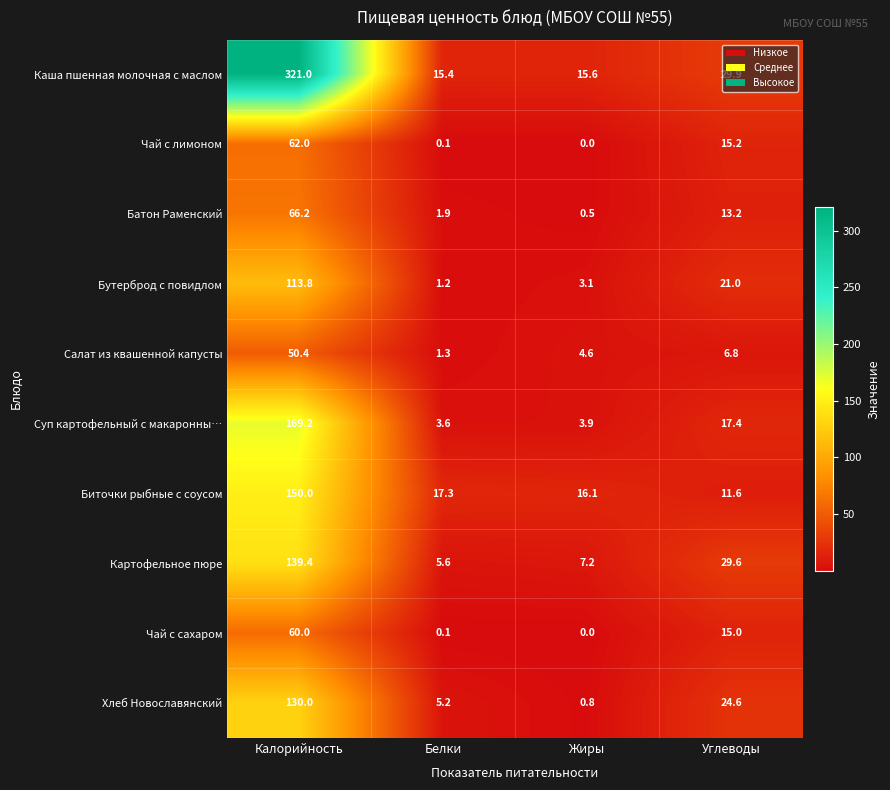

What is the approximate value of Чай с лимоном at Углеводы?

15.2